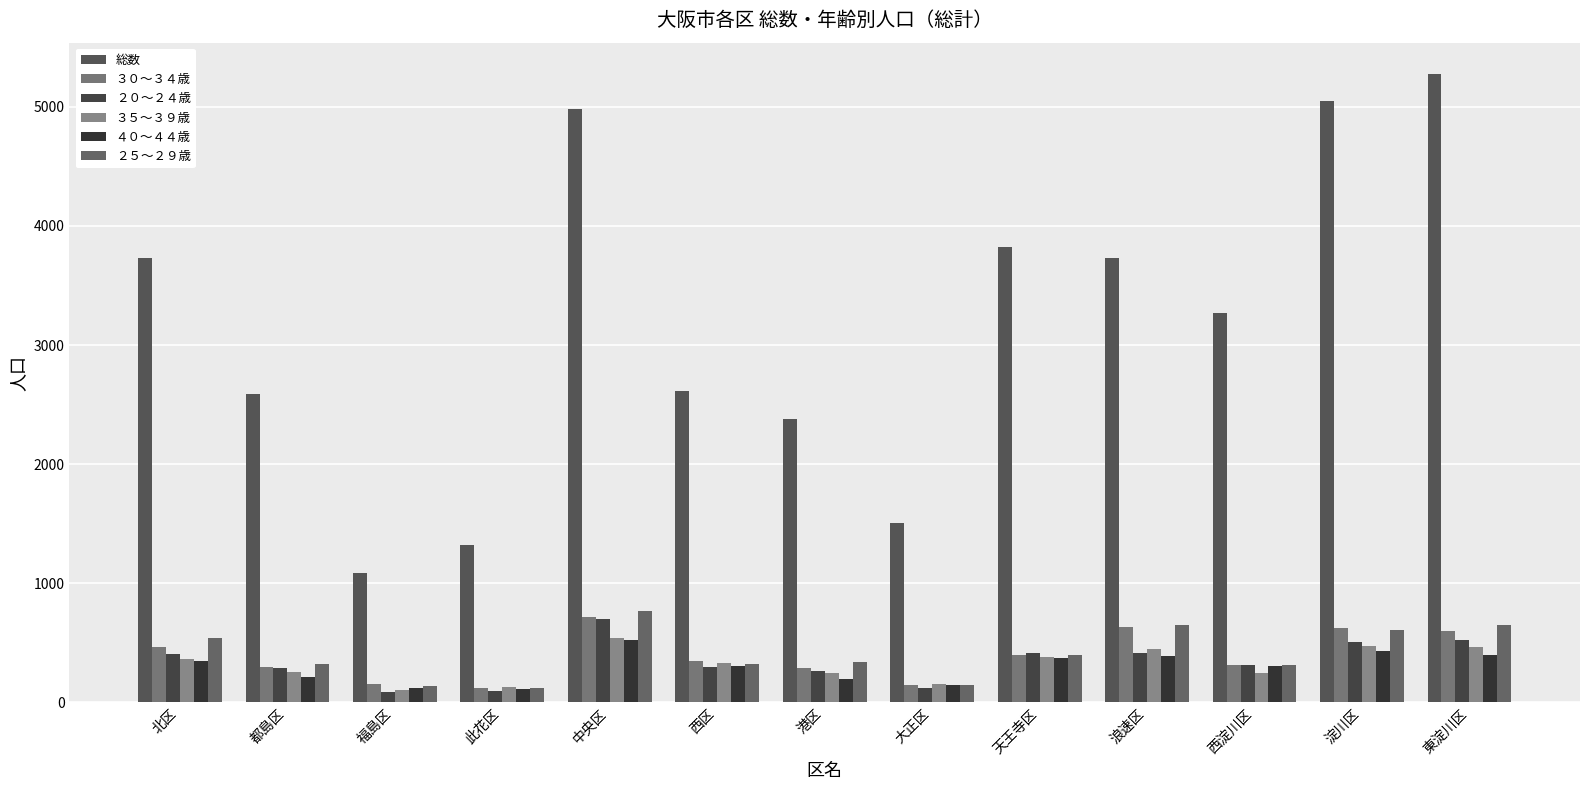

Is the value of ４０～４４歳 at 西区 greater than the value of ３５～３９歳 at 港区?

Yes